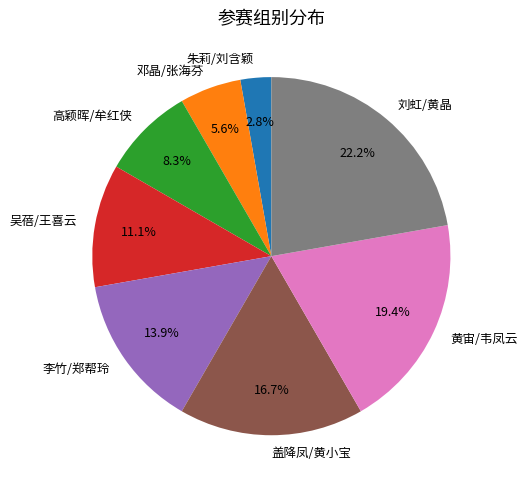

Approximately how many times larger is the value at 邓晶/张海芬 compared to 朱莉/刘含颖?

2.0